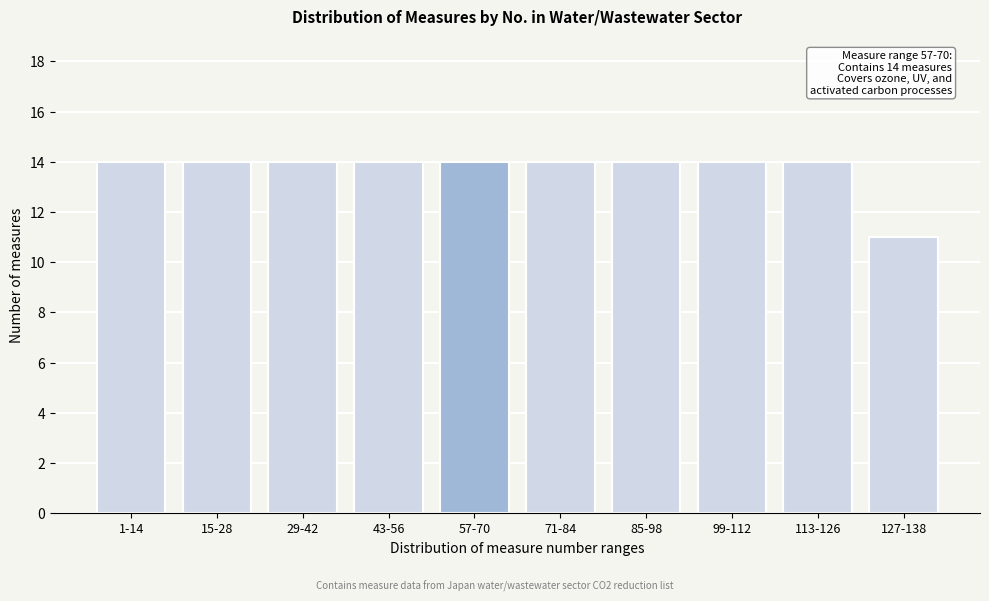

Reading left to right, extract all data points from this chart.

1-14=14	15-28=14	29-42=14	43-56=14	57-70=14	71-84=14	85-98=14	99-112=14	113-126=14	127-138=11